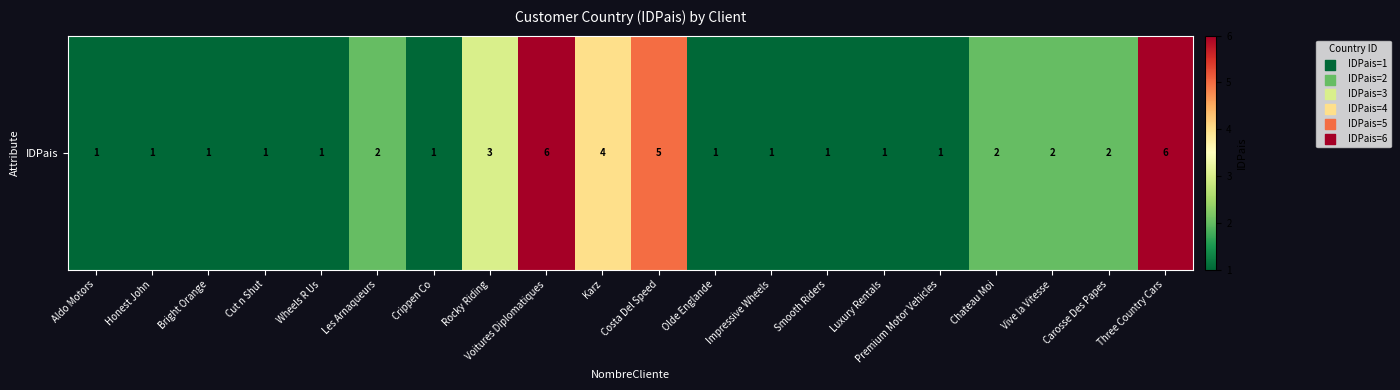

How many data points are above 1?

9